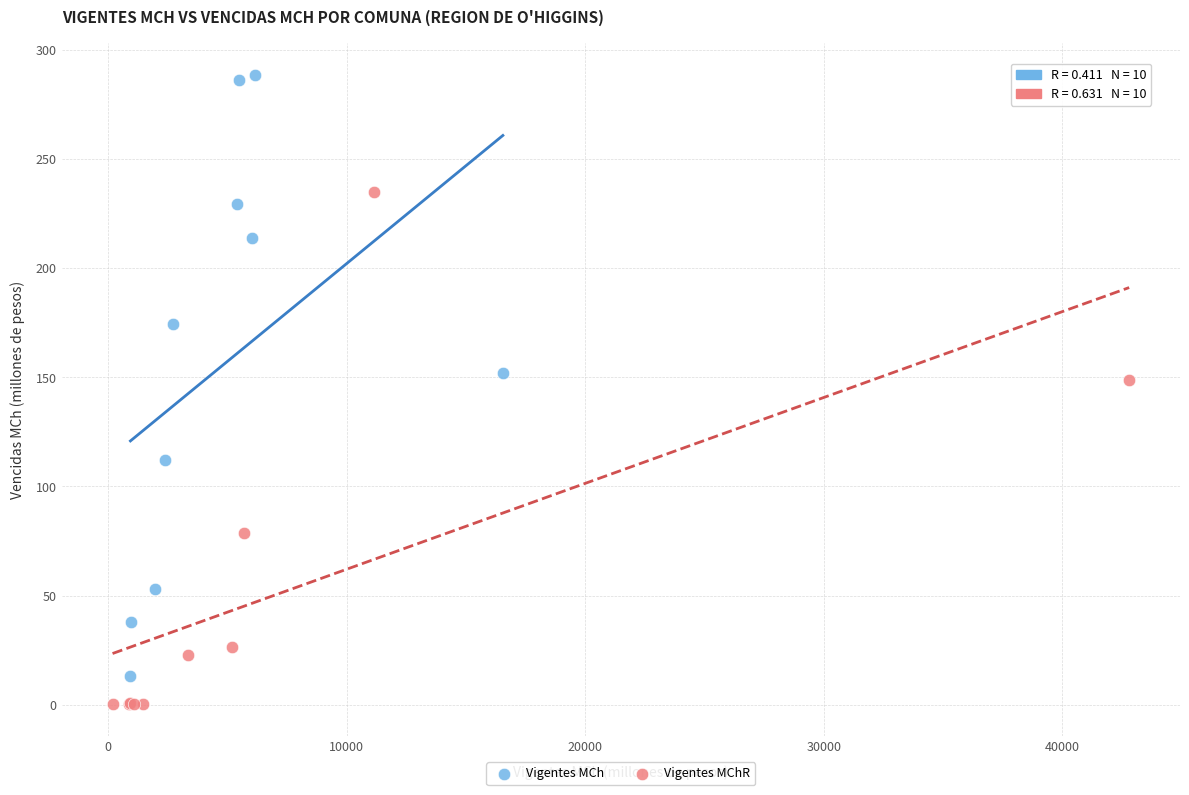

Which series reaches the minimum Y coordinate?

Vigentes MChR